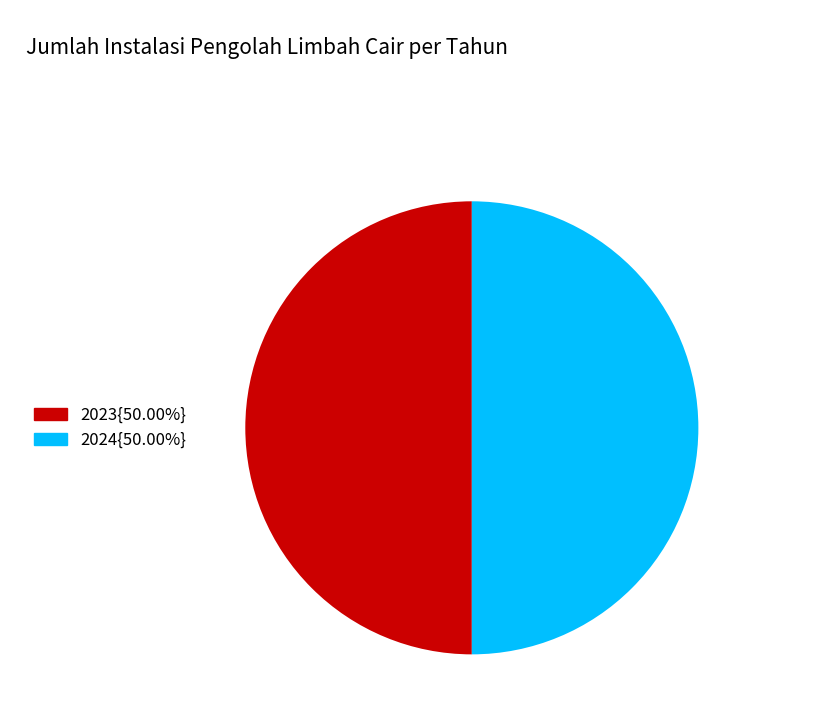

How many slices are in this pie chart?

2